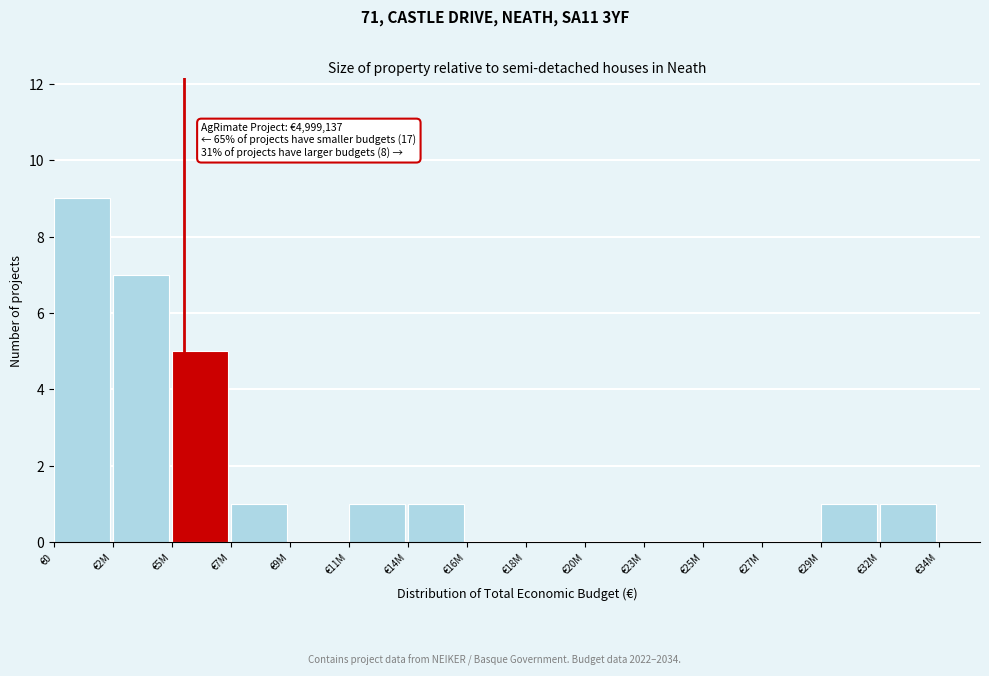

Reading left to right, list all the values displayed in this chart.

€0=9	€2M=7	€5M=5	€7M=1	€9M=0	€11M=1	€14M=1	€16M=0	€18M=0	€20M=0	€23M=0	€25M=0	€27M=0	€29M=1	€32M=1